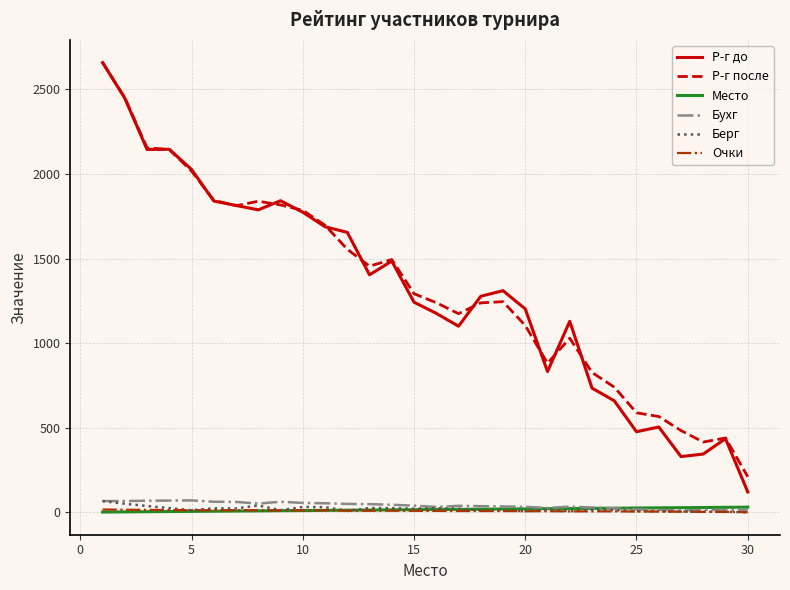

Which series has the largest range (max minus min)?

Р-г до